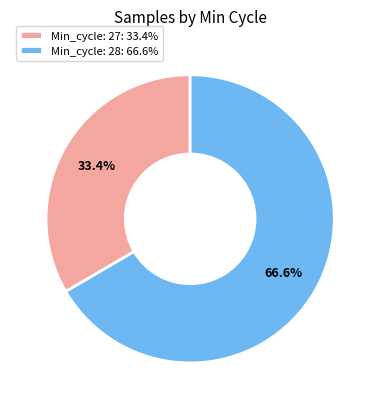

How many segments does this pie chart have?

2